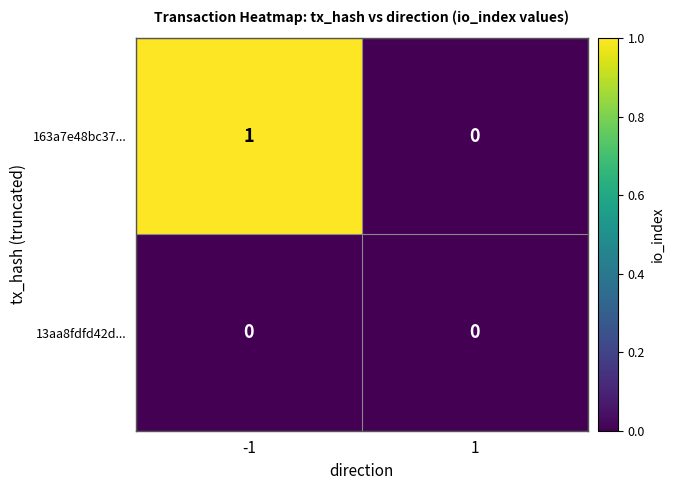

Is it true that 13aa8fdfd42d... equals 0 at -1?

True